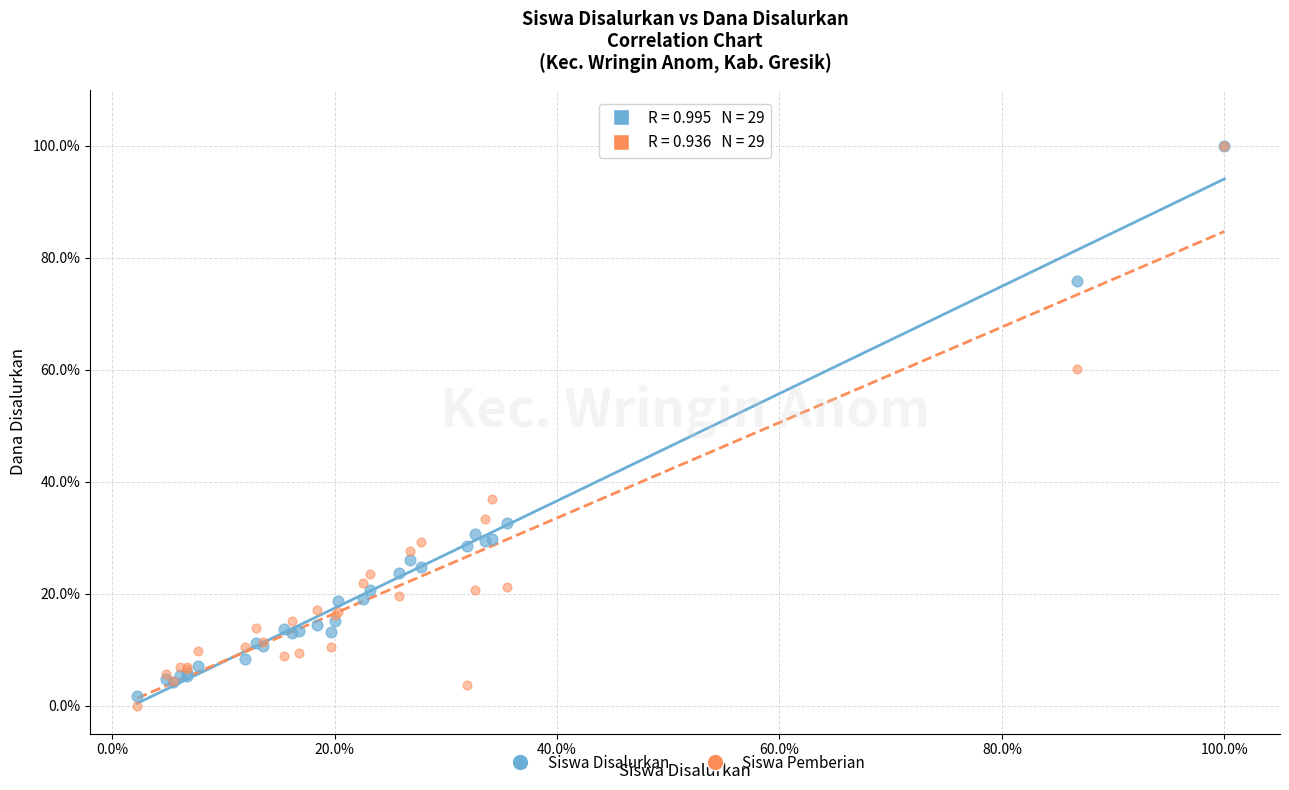

In the Siswa Pemberian series, what Y value is closest to 50?

60.2